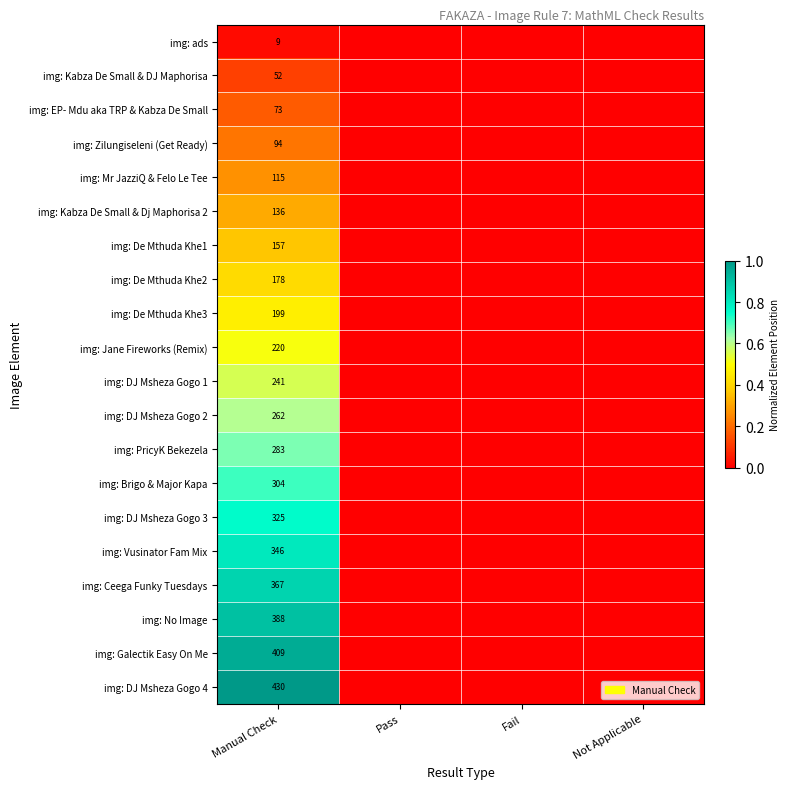

Is the value of img: Mr JazziQ & Felo Le Tee at Manual Check greater than the value of img: PricyK Bekezela at Manual Check?

No